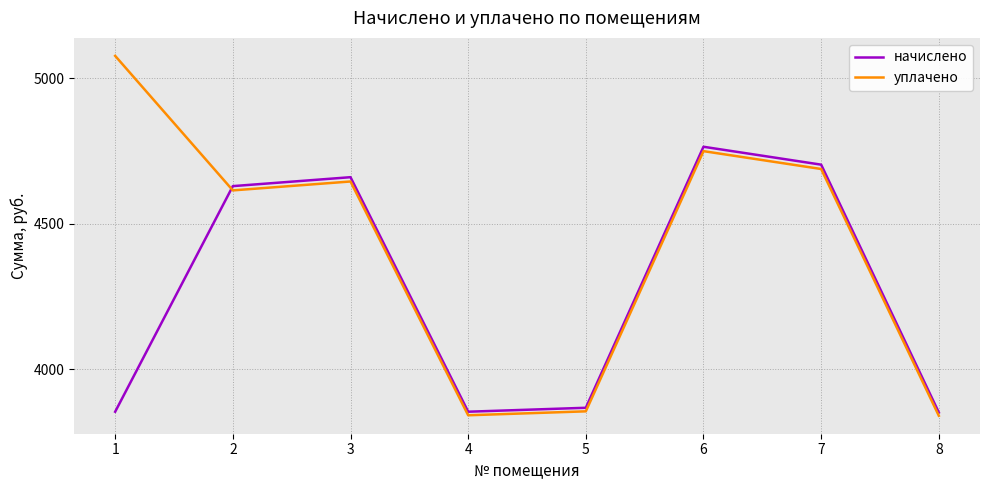

At which label does уплачено first exceed 4645?

1